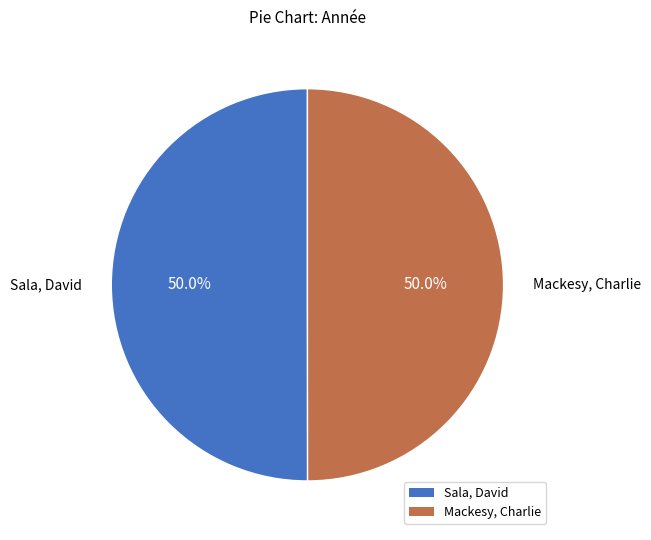

What percentage is the Sala, David slice, to the nearest percent?

50%